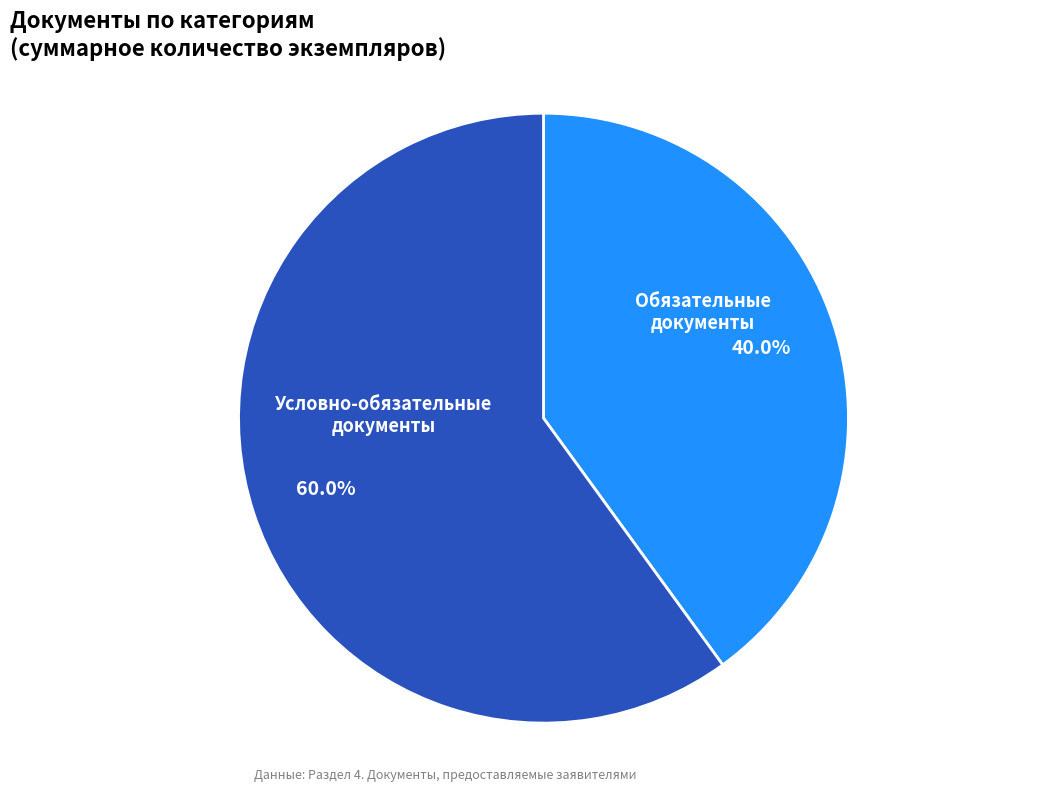

Is Условно-обязательные документы the majority of the pie?

Yes